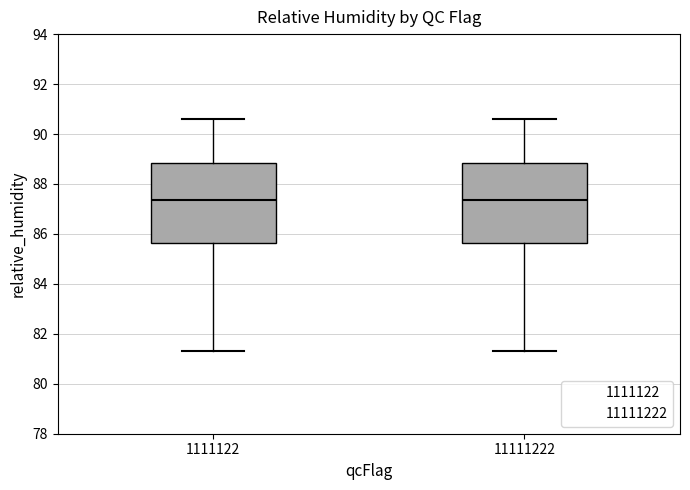

Where does the upper whisker of the box at x = 1111122 end on the y-axis? The values are not printed on the chart, so give them approximately, as read against the axis.

90.6